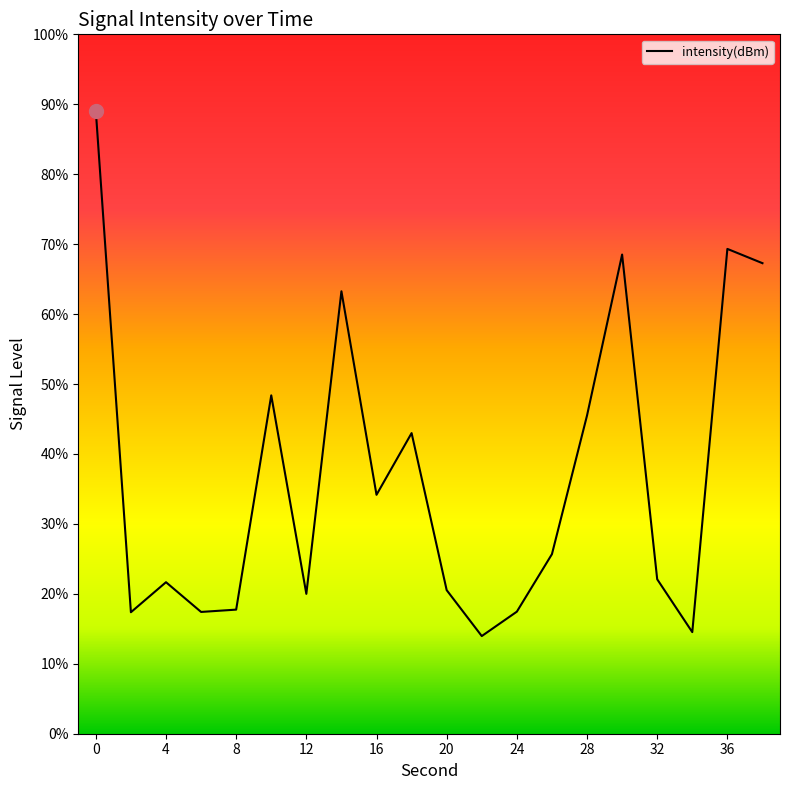

Does the chart have visible grid lines?

No